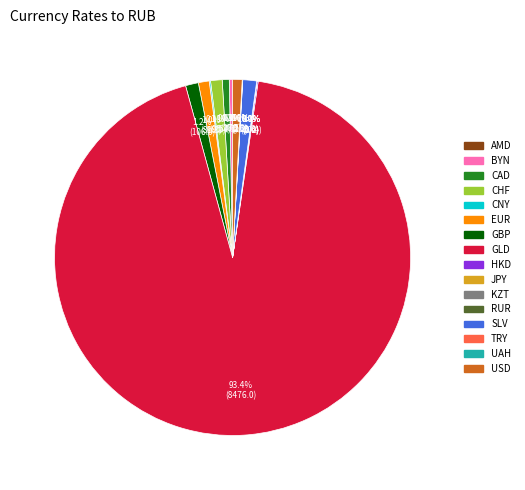

Between EUR and GLD, which is larger?

GLD